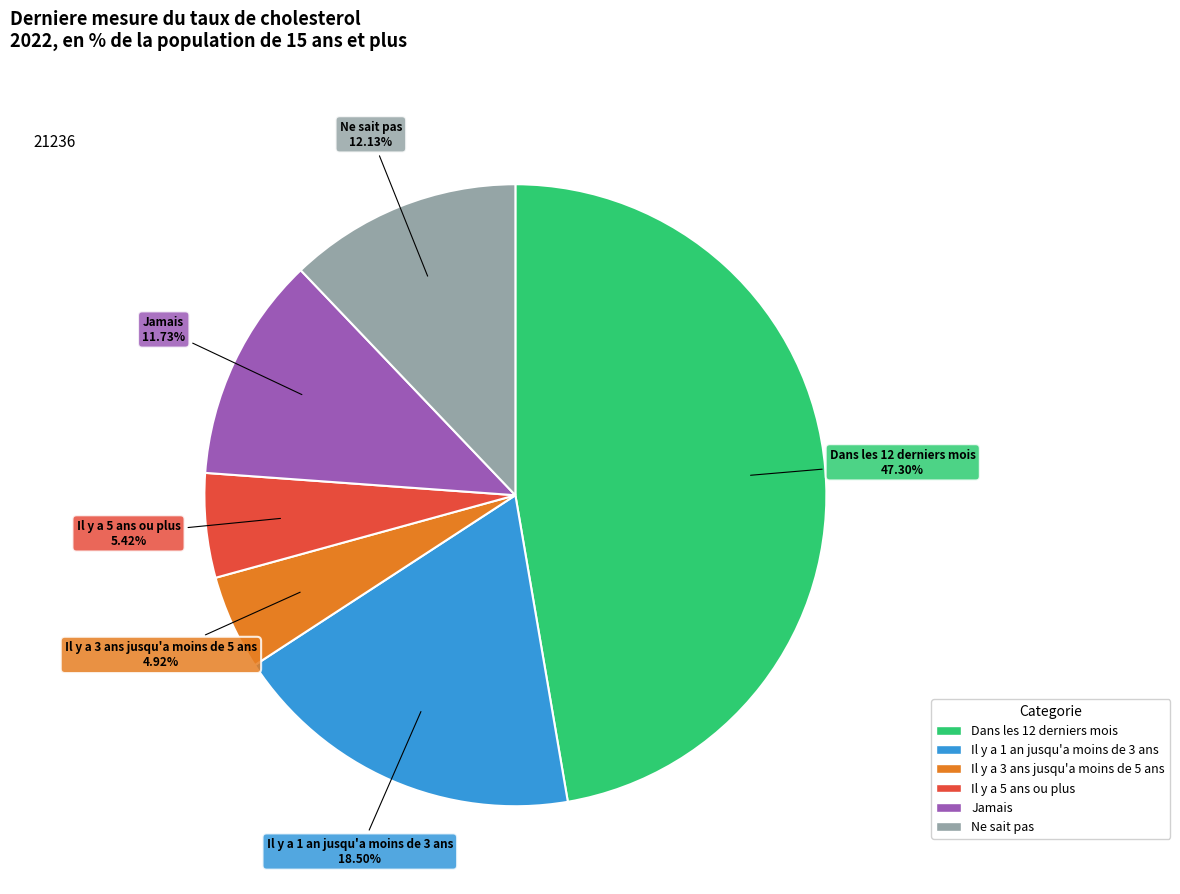

Is there a majority slice in this chart?

No